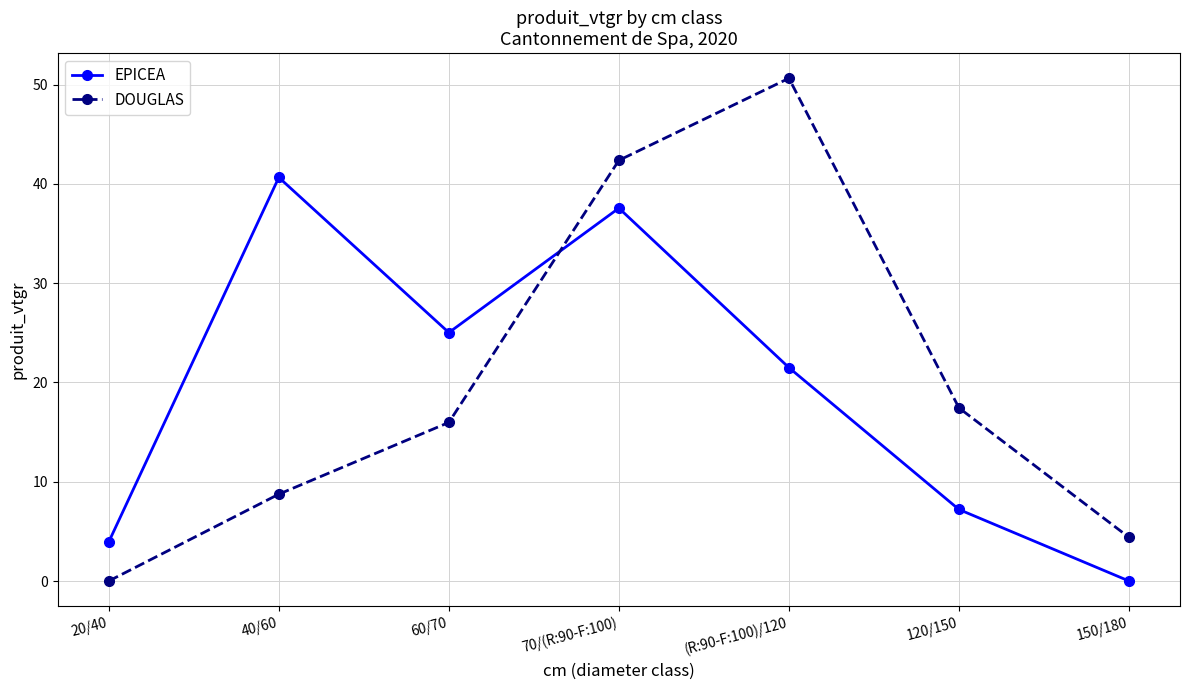

Rank the categories by EPICEA value from lowest to highest.

150/180, 20/40, 120/150, (R:90-F:100)/120, 60/70, 70/(R:90-F:100), 40/60